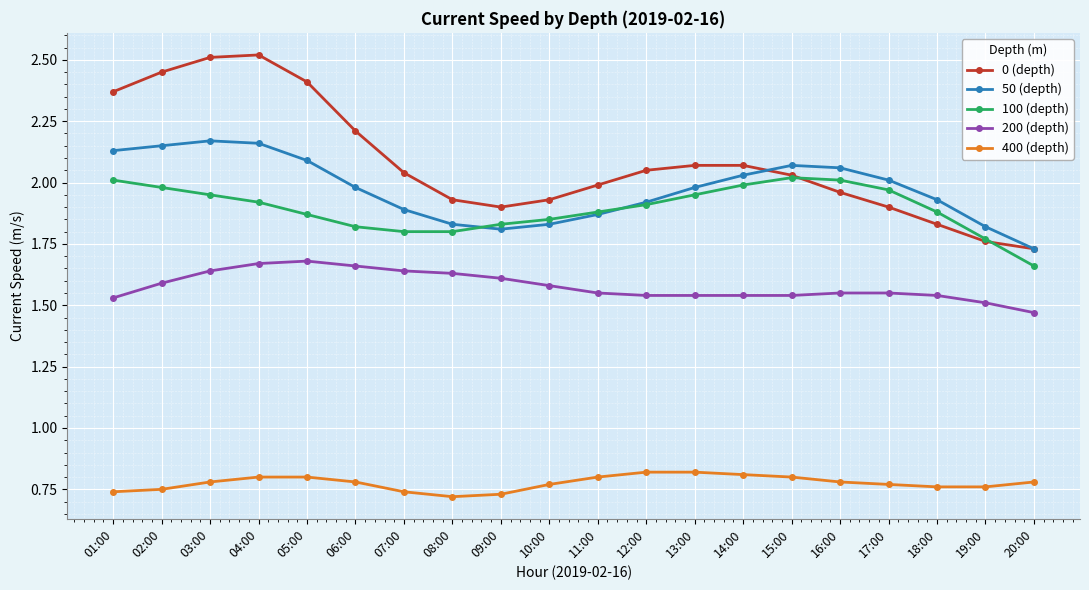

Is this an area chart (filled region under the line)?

No